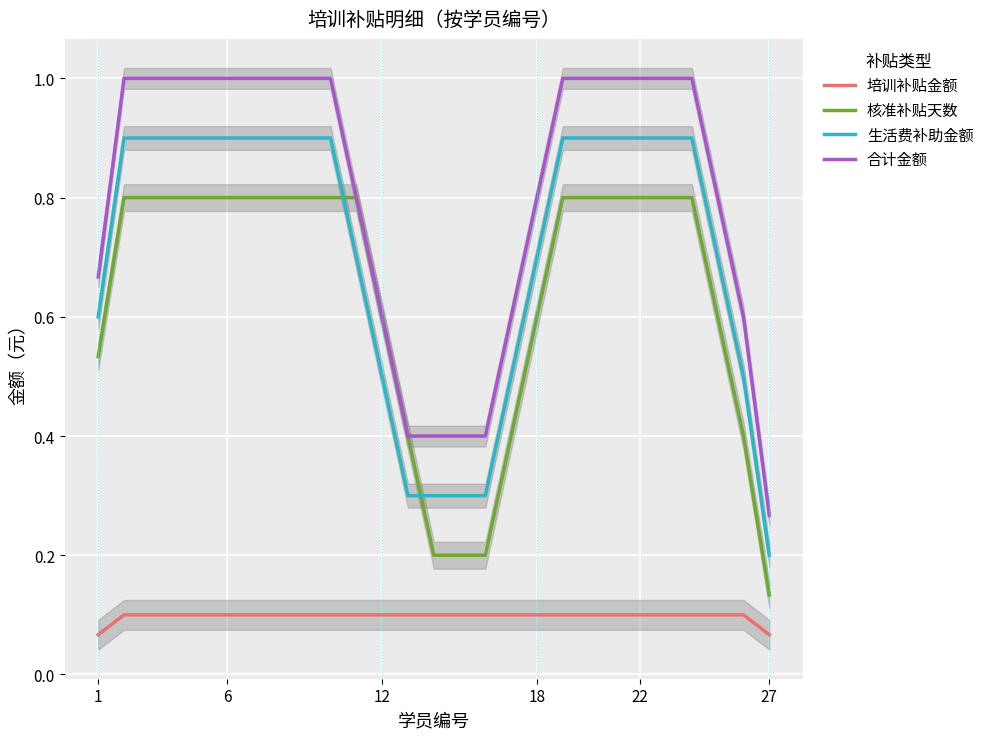

At which label is 合计金额 closest to 0?

27